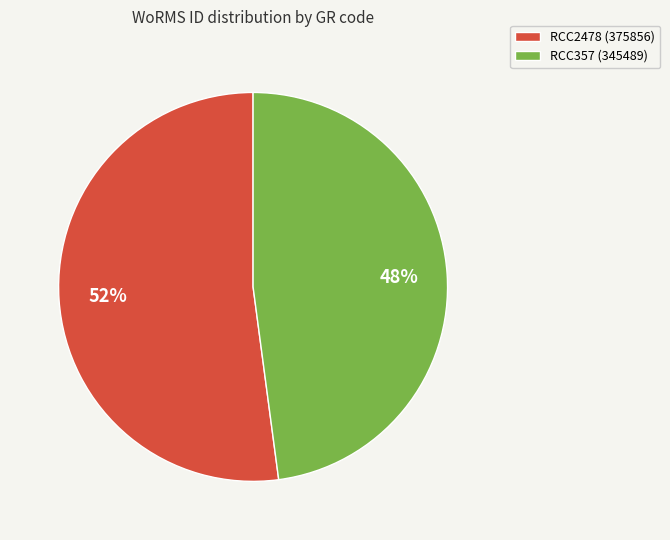

Combined, do RCC357 and RCC2478 account for over 50%?

Yes